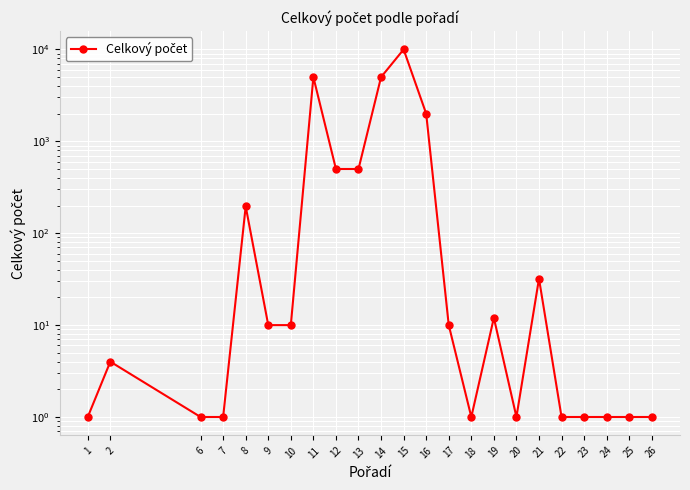

What is the change in value from 2 to 8?

+192